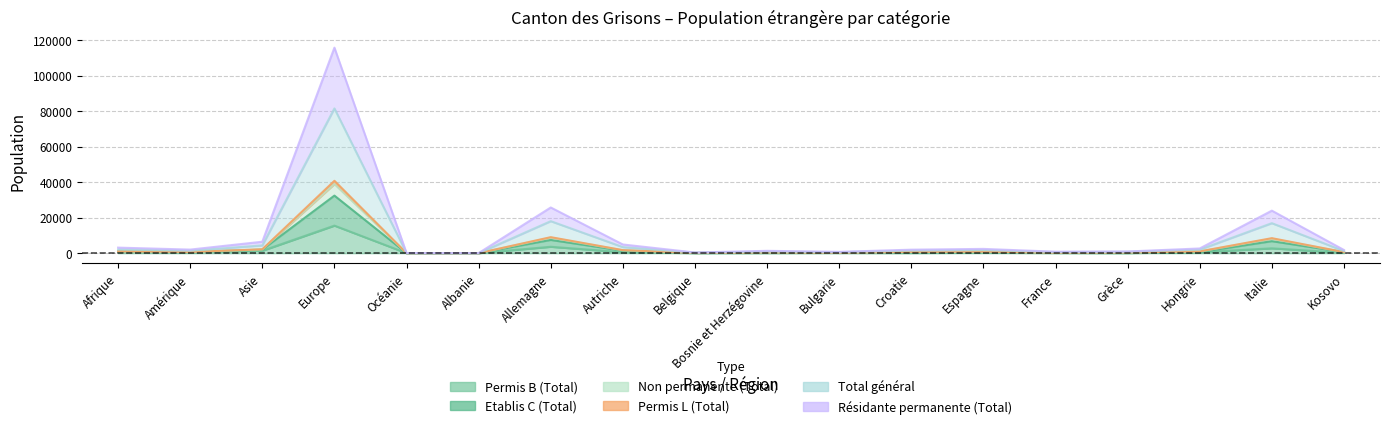

What is the total value across all series at Kosovo?

4984